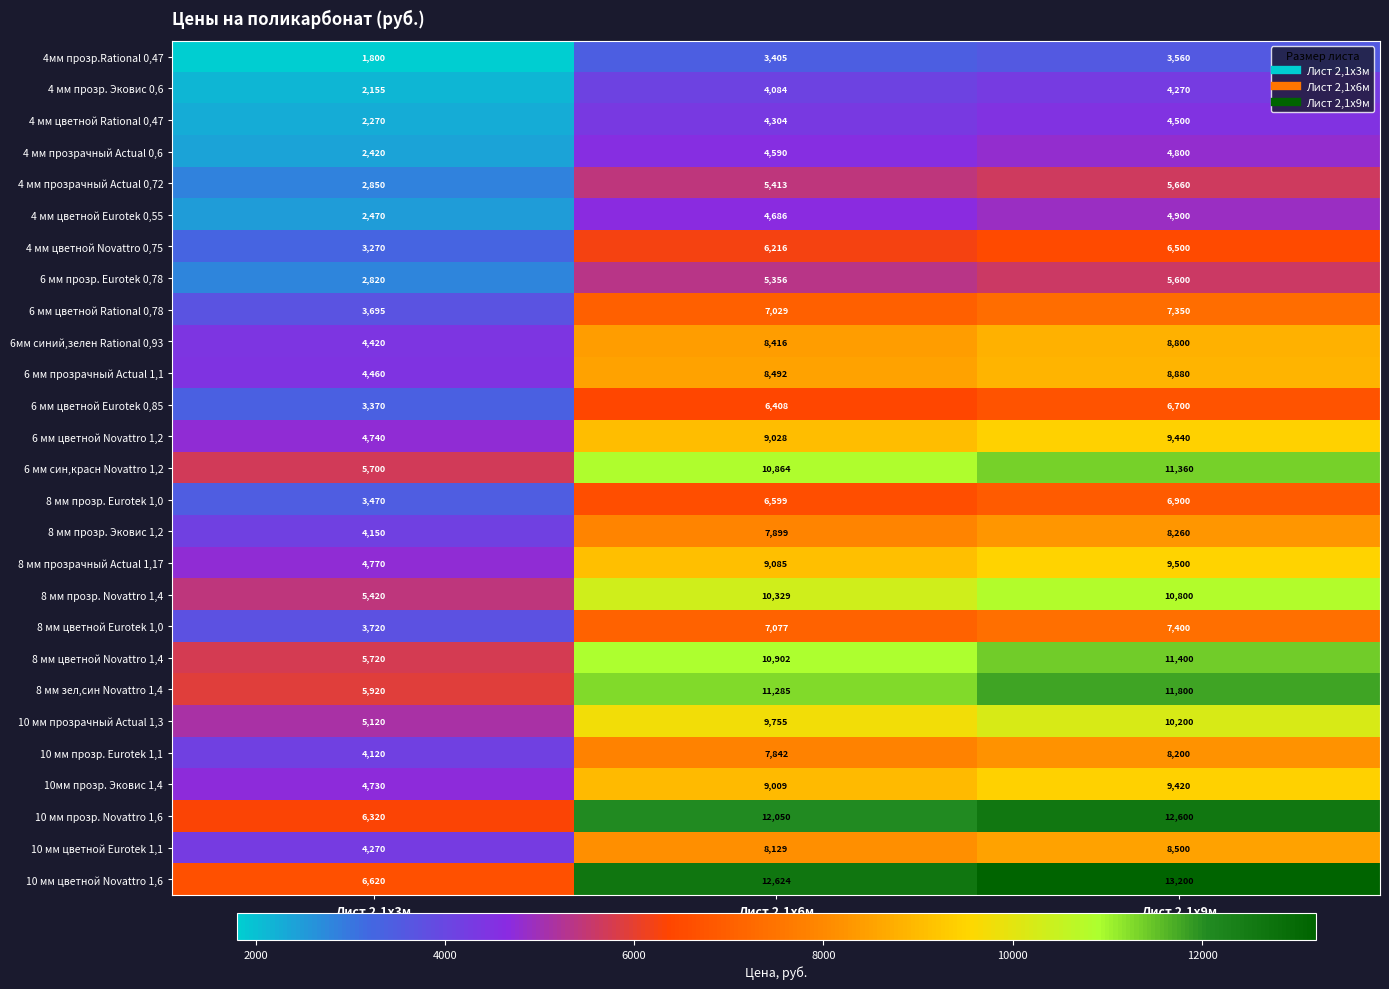

At how many categories does at least one series exceed 4913?

3